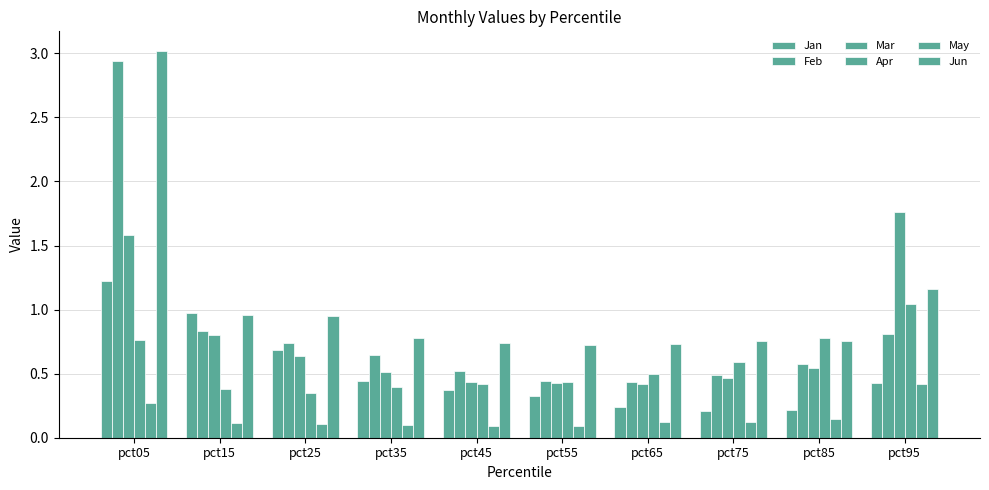

The value of Mar at pct05 is 1.6. True or false?

True